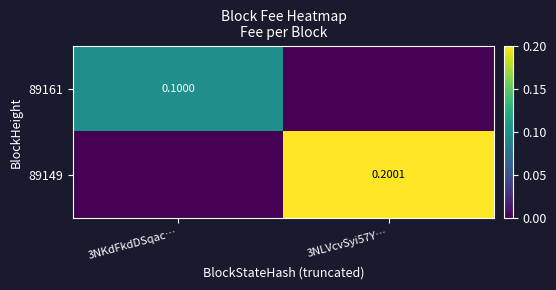

How many positive values does the 89149 series have?

1